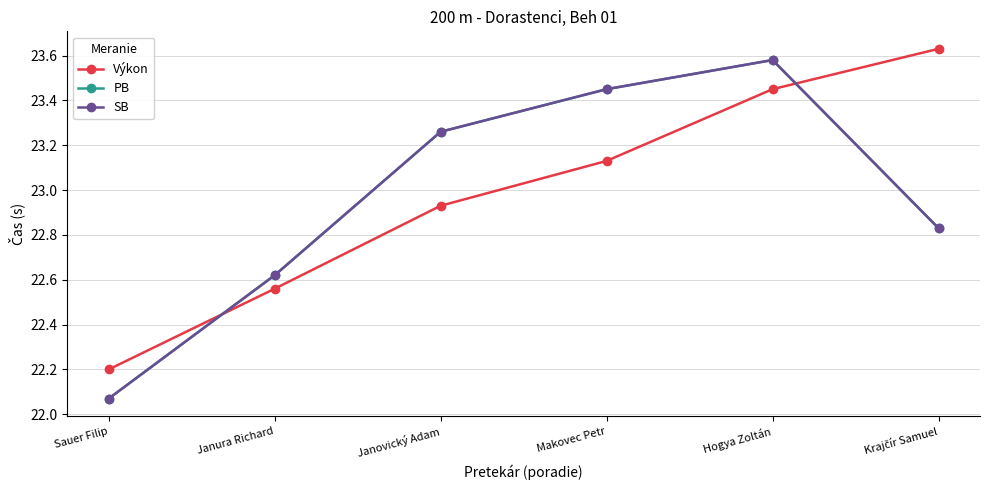

Reading left to right, extract all data points from this chart.

Výkon: 22.2	22.6	22.9	23.1	23.4	23.6
PB: 22.1	22.6	23.3	23.4	23.6	22.8
SB: 22.1	22.6	23.3	23.4	23.6	22.8